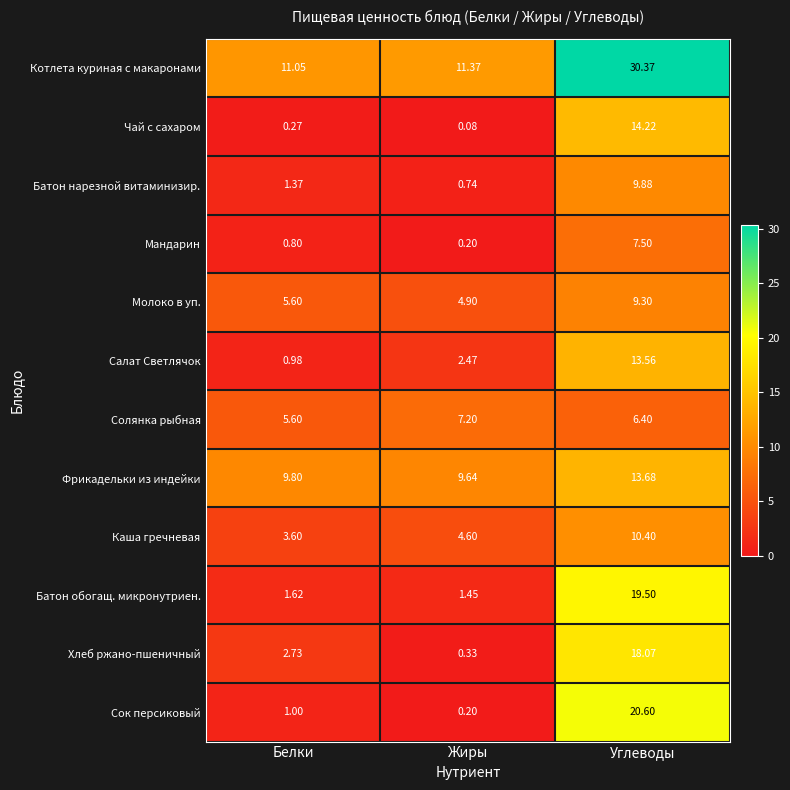

At Углеводы, list the series in order from smallest to largest.

Солянка рыбная, Мандарин, Молоко в уп., Батон нарезной витаминизир., Каша гречневая, Салат Светлячок, Фрикадельки из индейки, Чай с сахаром, Хлеб ржано-пшеничный, Батон обогащ. микронутриен., Сок персиковый, Котлета куриная с макаронами